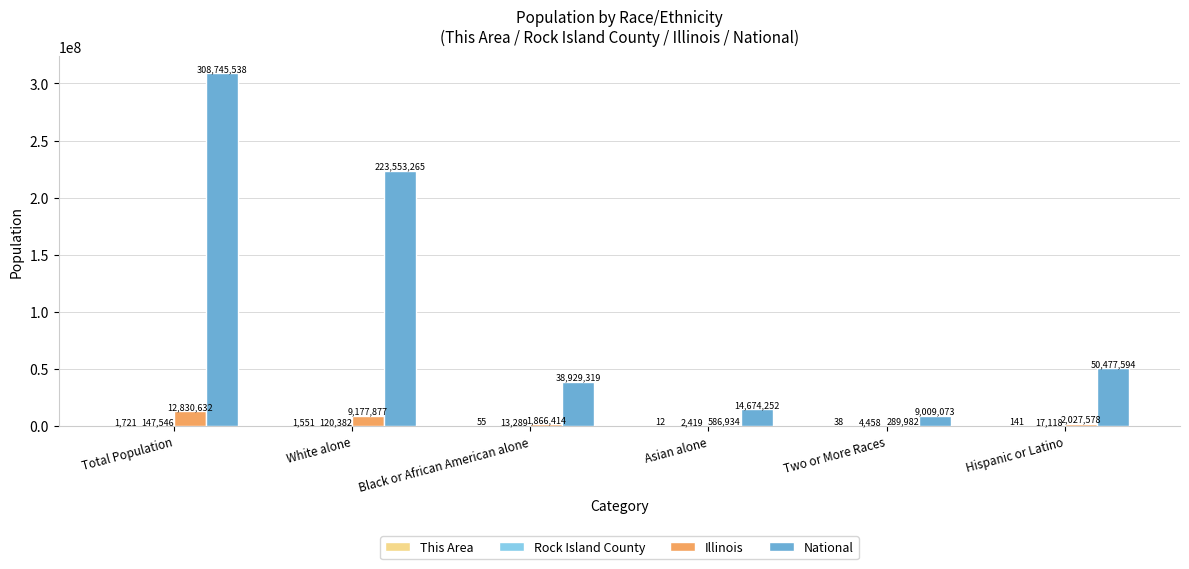

The value of National at Two or More Races is 9009073. True or false?

True